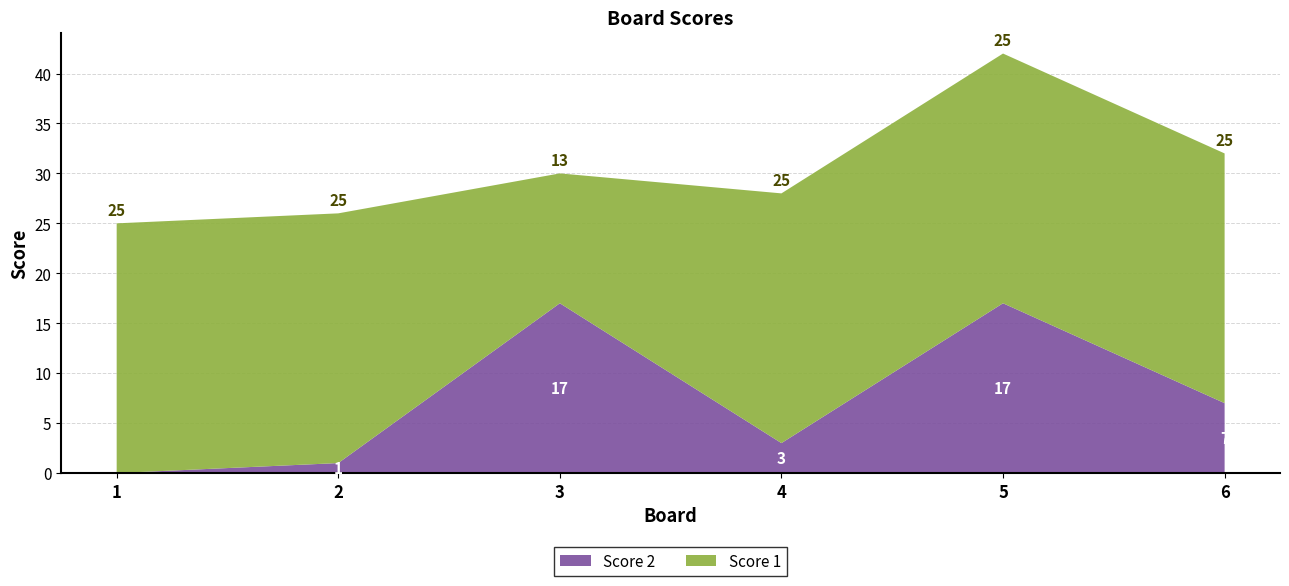

Reading right to left, what are all the values shown in this chart?

Score 1: 25	25	25	13	25	25
Score 2: 7	17	3	17	1	0